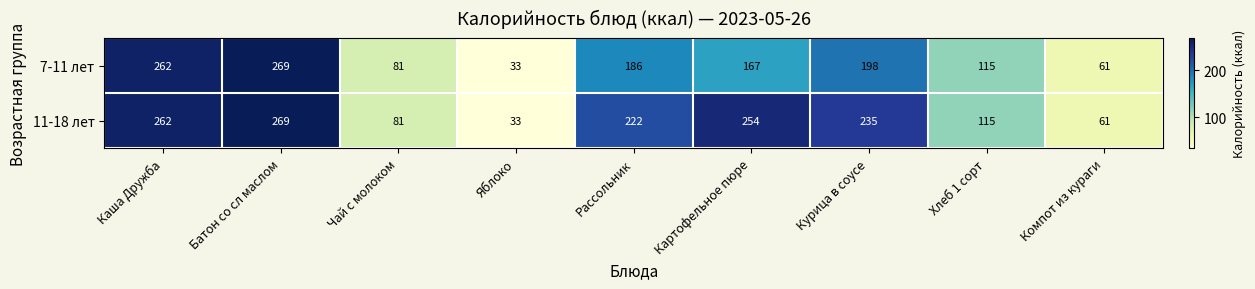

At which label does 11-18 лет first exceed 222?

Каша Дружба